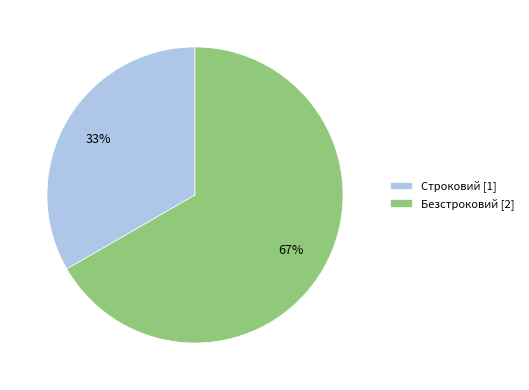

What is the smallest slice in the pie chart?

Строковий